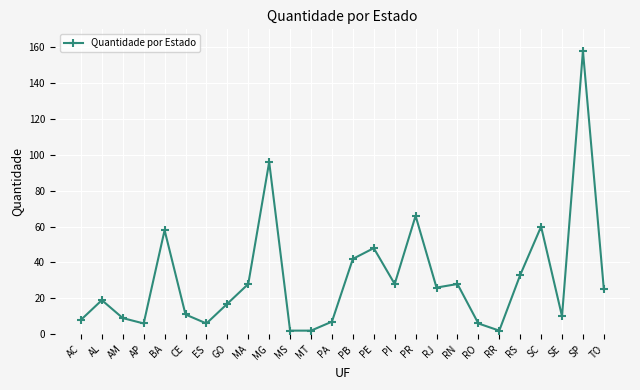

The chart shows a value of 28 at PI. True or false?

True